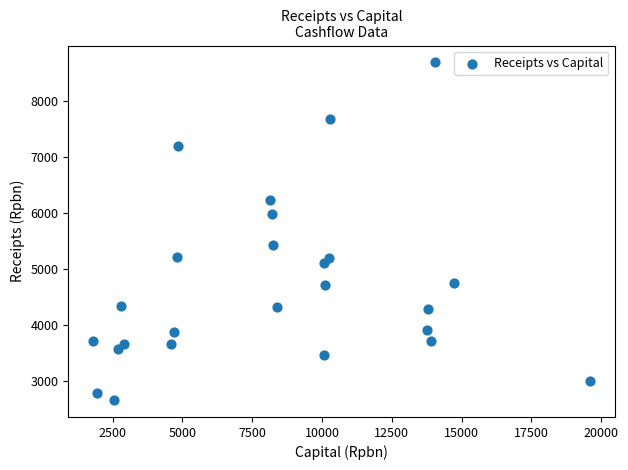

What is the range of X values (max minus min)?

17789.9